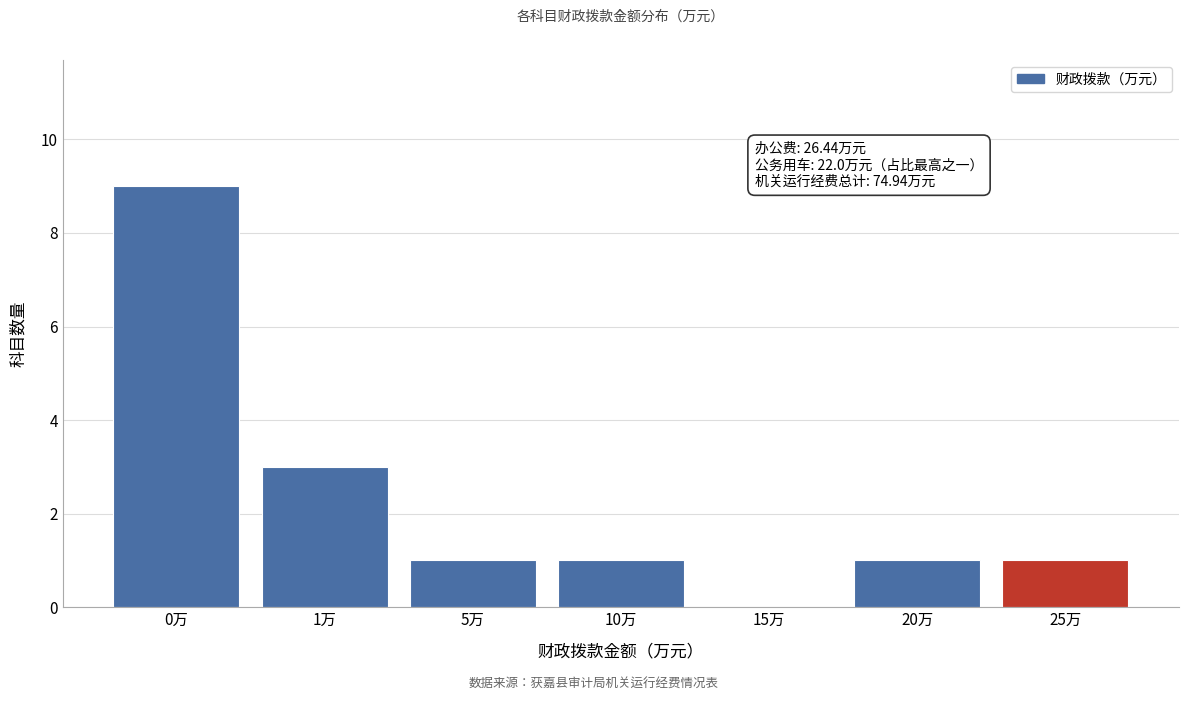

Reading left to right, extract all data points from this chart.

0万=9	1万=3	5万=1	10万=1	15万=0	20万=1	25万=1